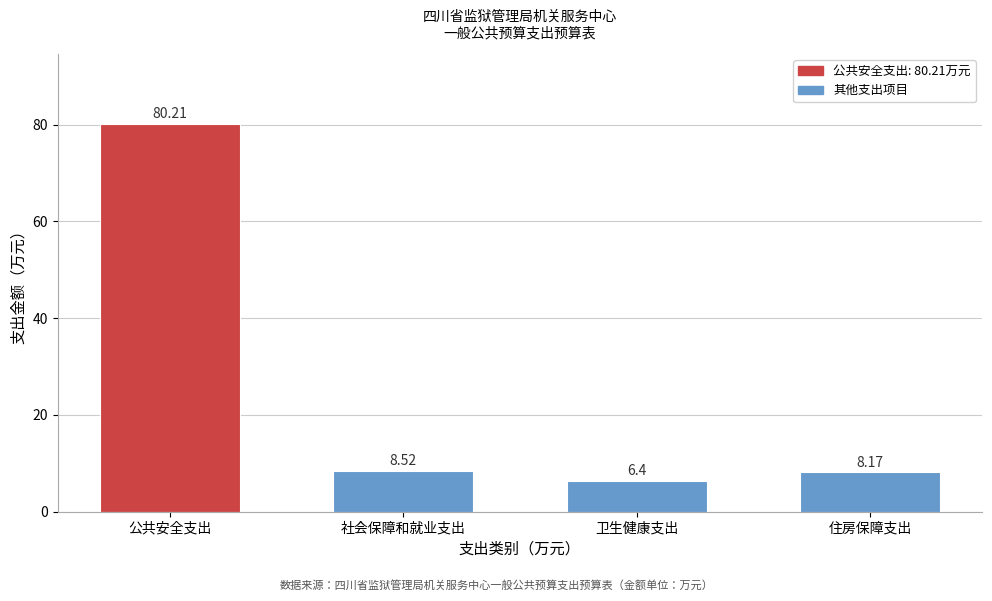

What is the sum of the values at 公共安全支出 and 社会保障和就业支出?

88.7